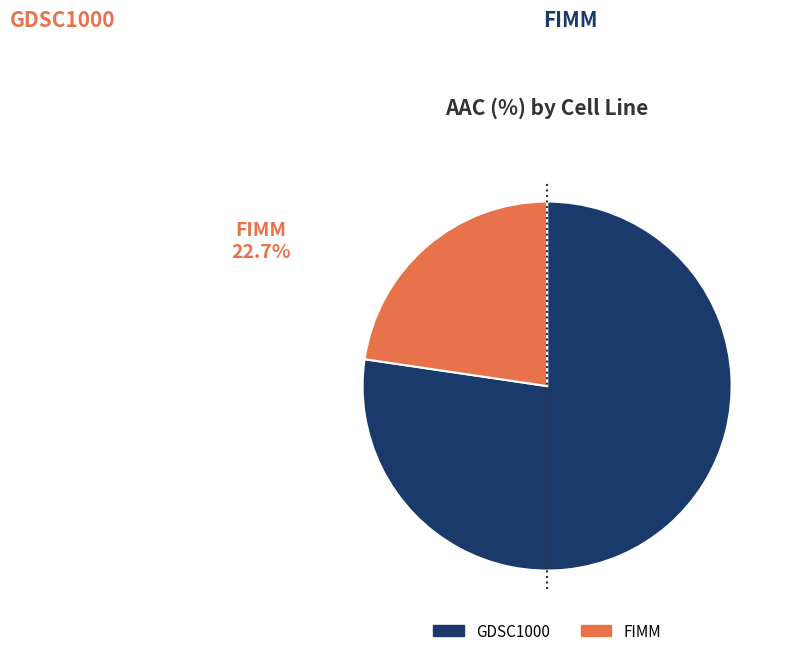

How many segments does this pie chart have?

2